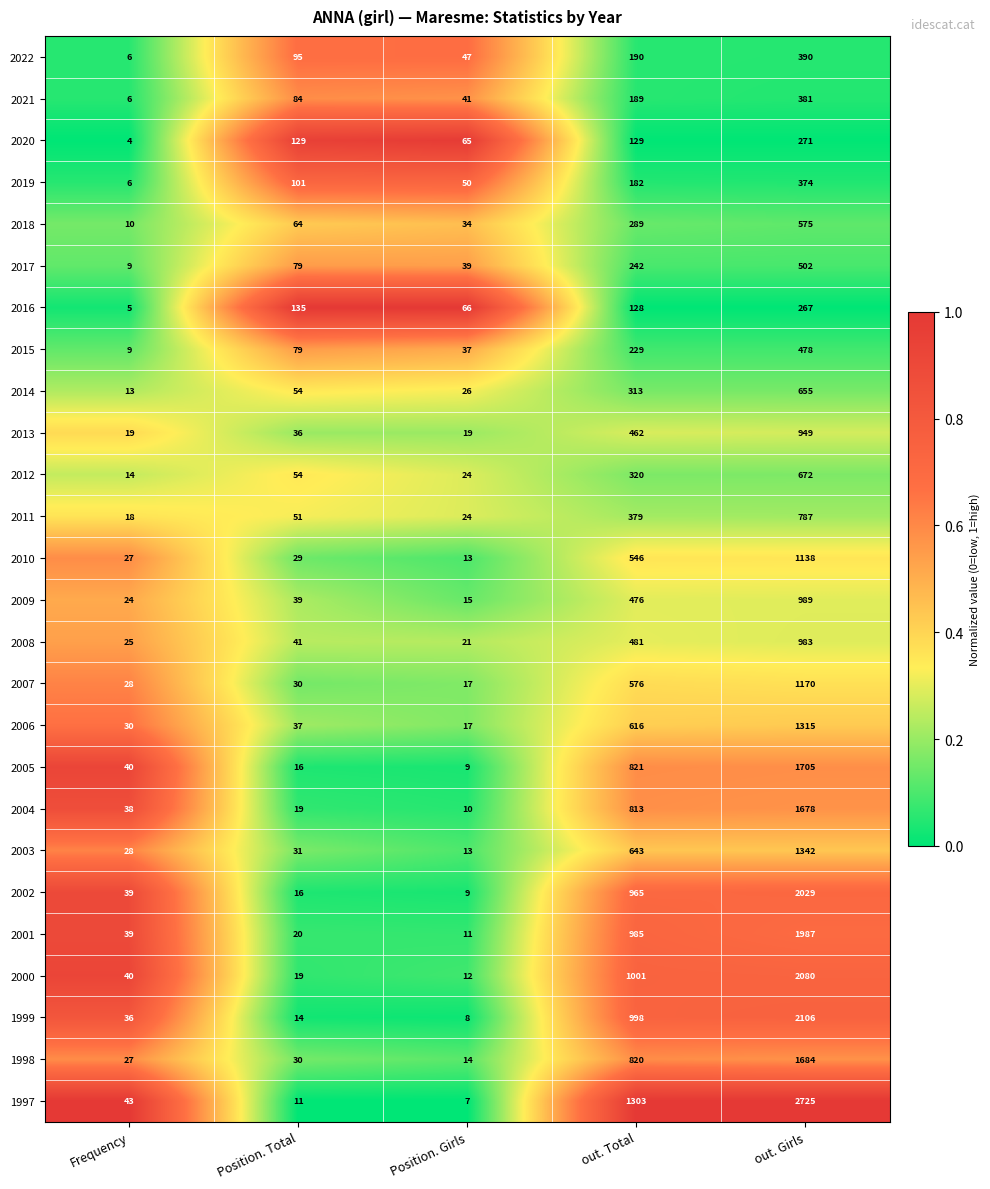

List the series in order of their peak value, highest first.

1997, 1999, 2000, 2002, 2001, 2005, 1998, 2004, 2003, 2006, 2007, 2010, 2009, 2008, 2013, 2011, 2012, 2014, 2018, 2017, 2015, 2022, 2021, 2019, 2020, 2016